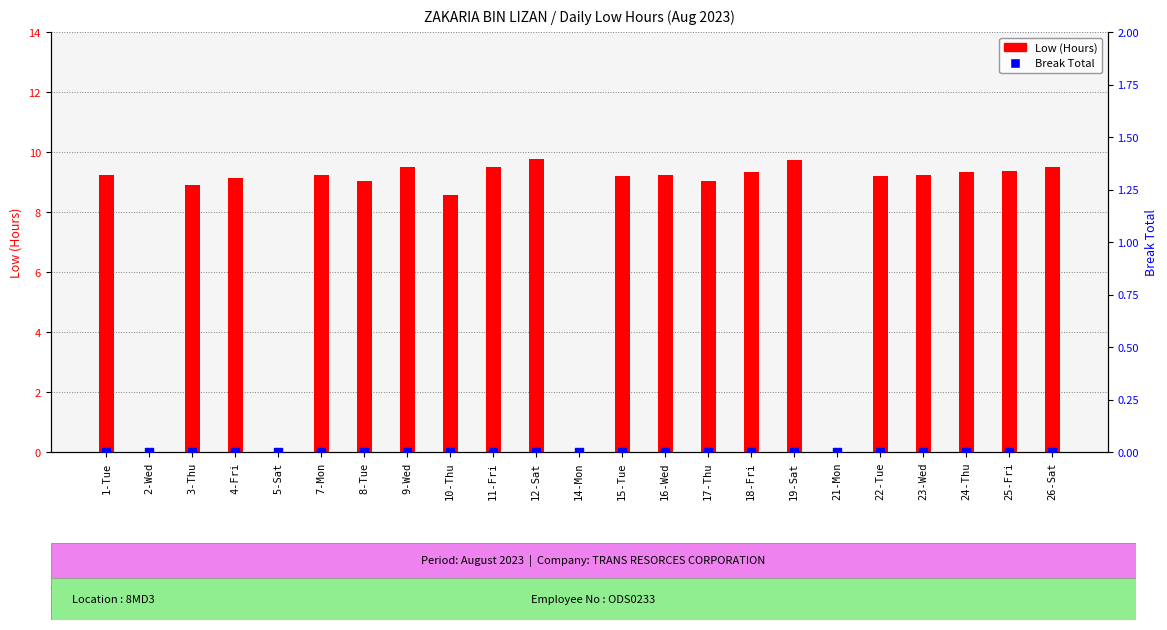

At how many categories does at least one series exceed 3?

19